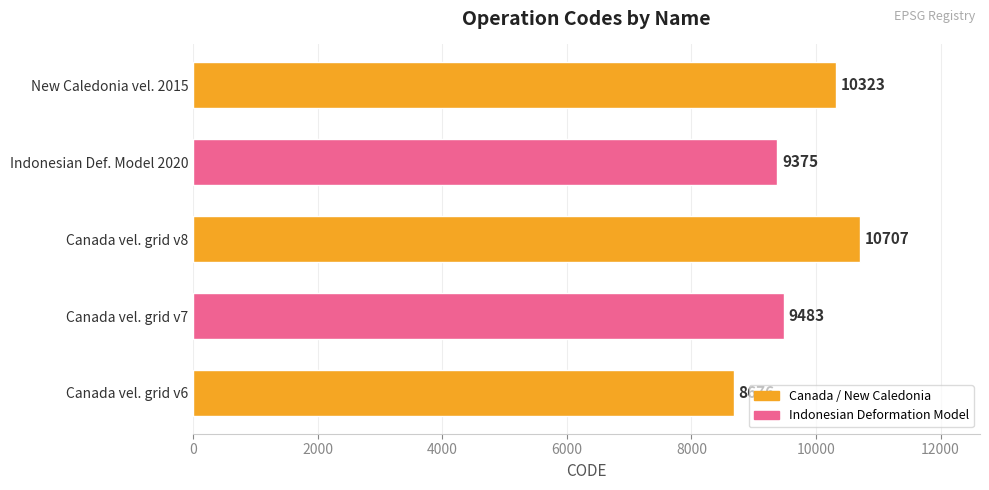

Approximately how many times larger is the value at Canada vel. grid v8 compared to New Caledonia vel. 2015?

1.0